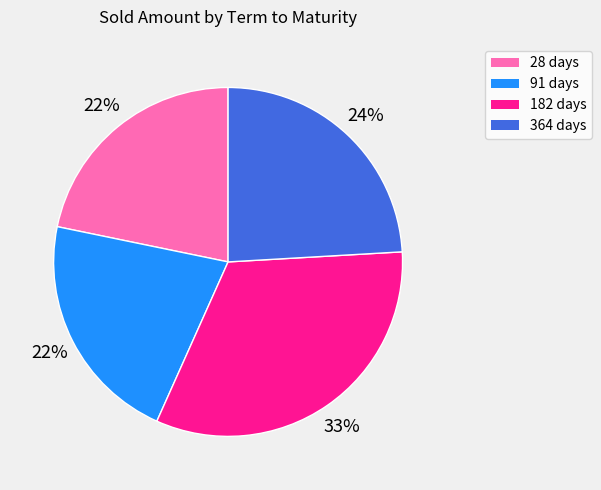

Which slice is the largest?

182 days